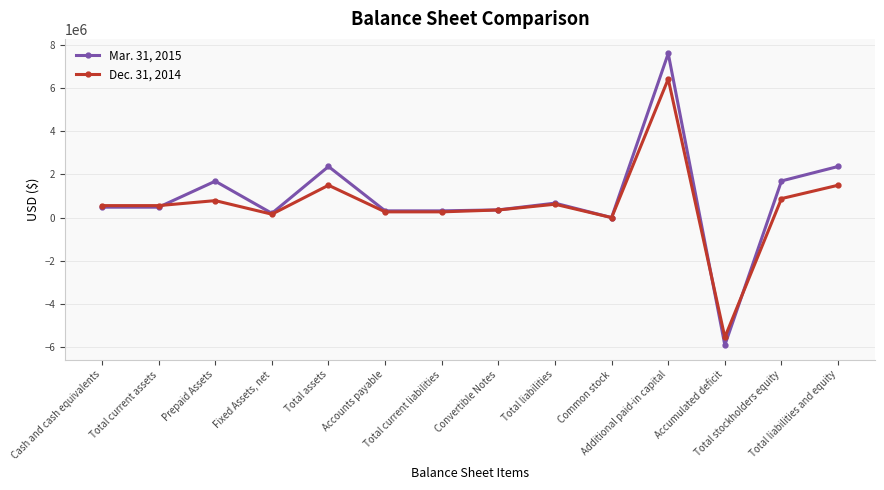

What position from the left is Common stock?

10